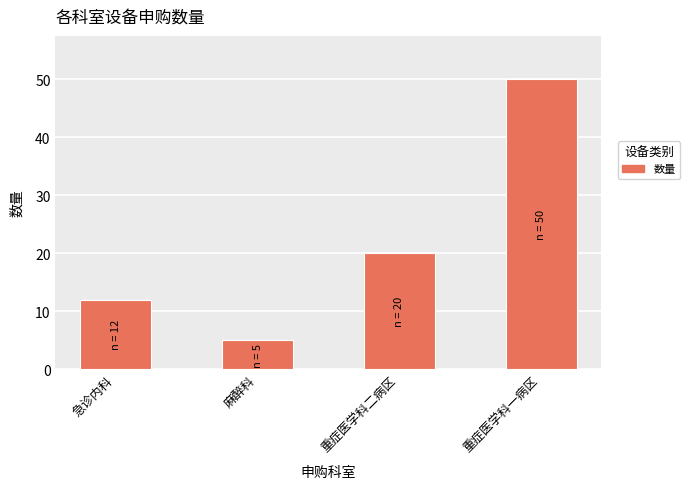

Between 麻醉科 and 重症医学科二病区, which is larger?

重症医学科二病区